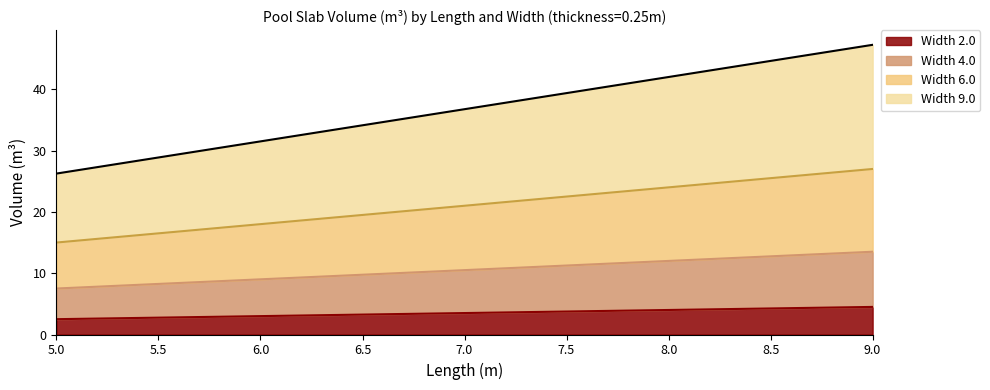

True or false: Width 4.0 has more than 1 points higher than both neighbors.

False